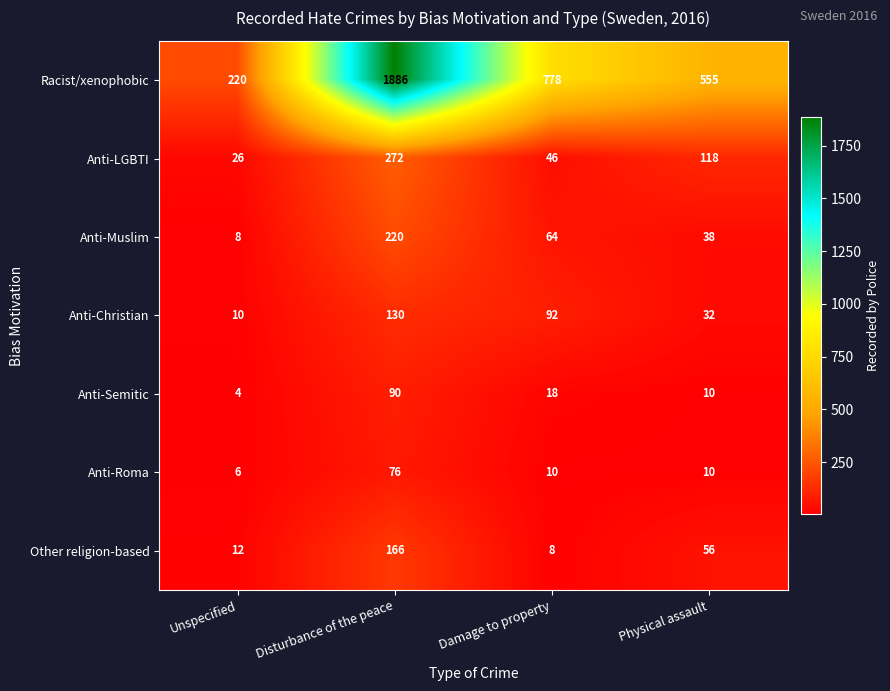

At which category is the sum across all series the highest?

Disturbance of the peace